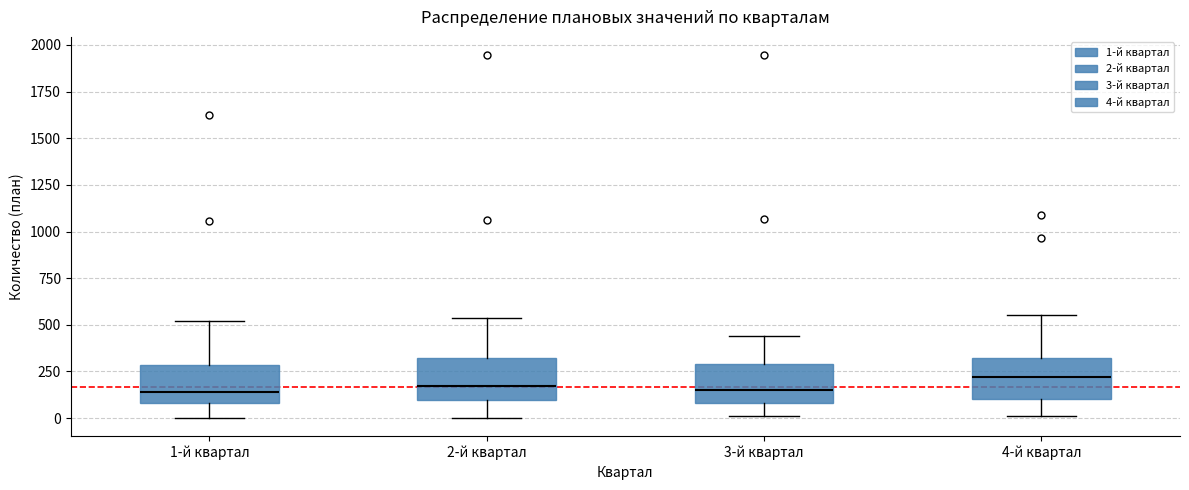

Reading left to right, read every box against the y-axis: the position of its median line, the range the box covers, and the ends of its whiskers. The values are not printed on the chart, so give them approximately, as read against the axis.

1-й квартал: median 150, box 100 to 300, whiskers 0 to 500
2-й квартал: median 150, box 100 to 300, whiskers 0 to 550
3-й квартал: median 150, box 100 to 300, whiskers 0 to 450
4-й квартал: median 200, box 100 to 300, whiskers 0 to 550